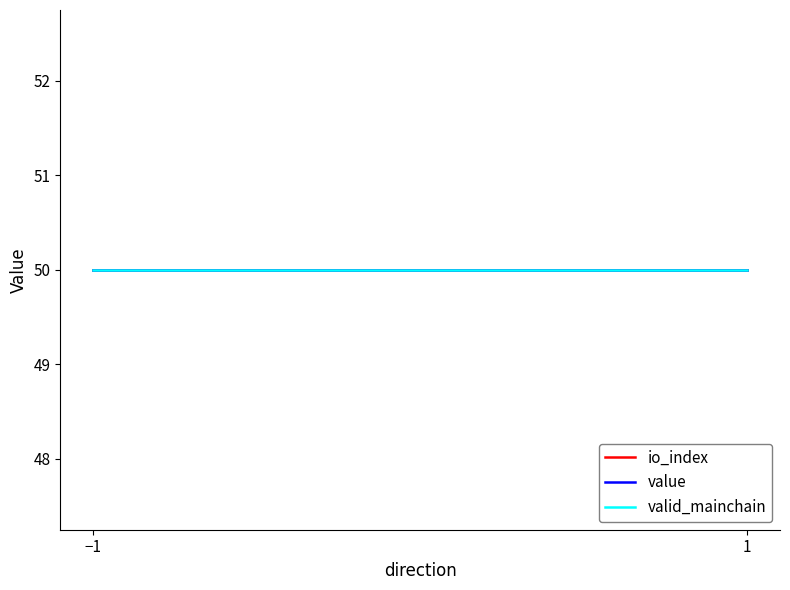

Which series has the largest total across all categories?

value